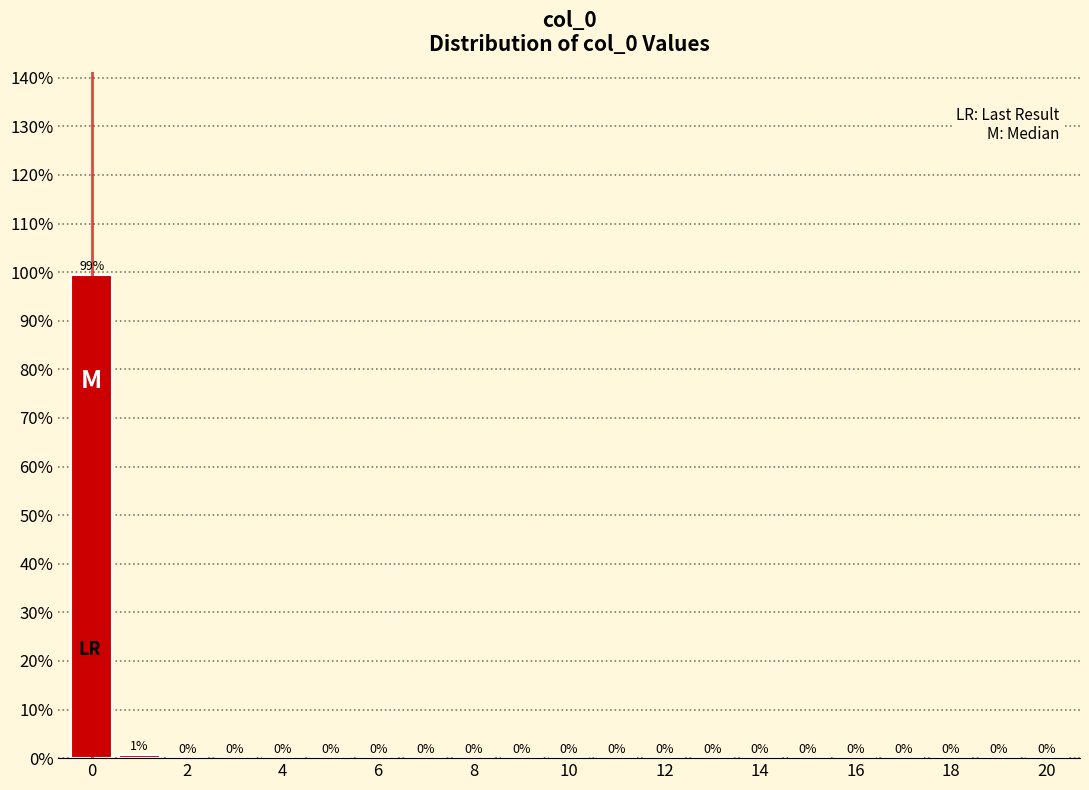

Which range on the x-axis has the tallest bar?

-0.5 to 0.5